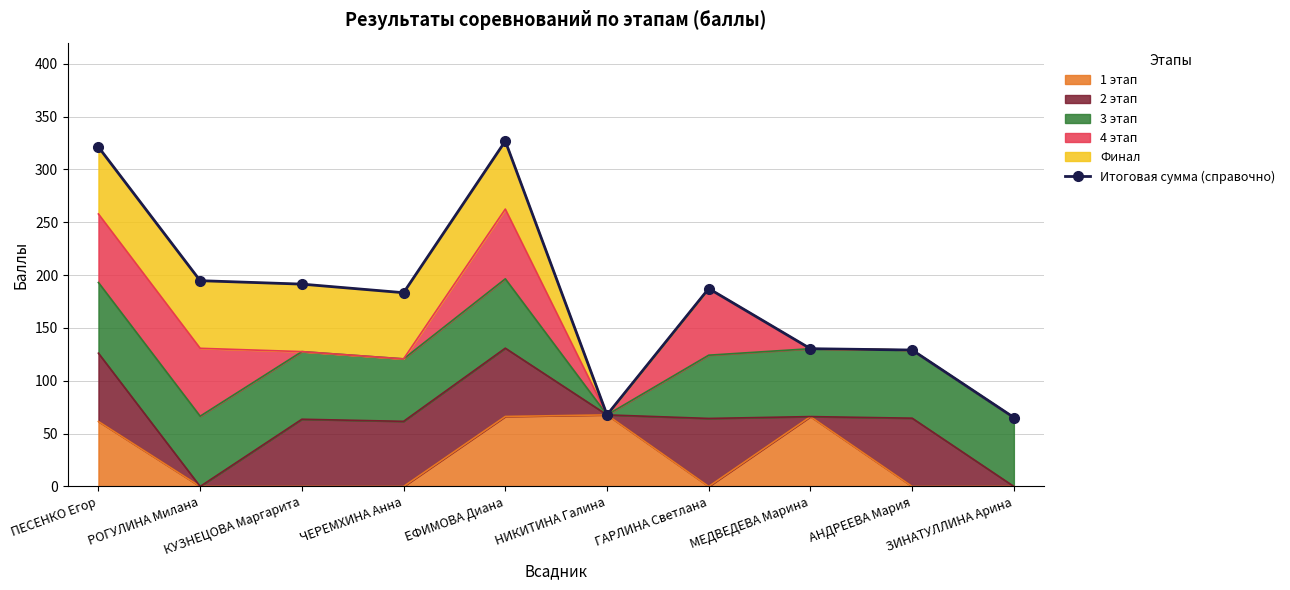

List the labels in order of value, largest first.

ЕФИМОВА Диана, ПЕСЕНКО Егор, РОГУЛИНА Милана, КУЗНЕЦОВА Маргарита, ГАРЛИНА Светлана, ЧЕРЕМХИНА Анна, МЕДВЕДЕВА Марина, АНДРЕЕВА Мария, НИКИТИНА Галина, ЗИНАТУЛЛИНА Арина